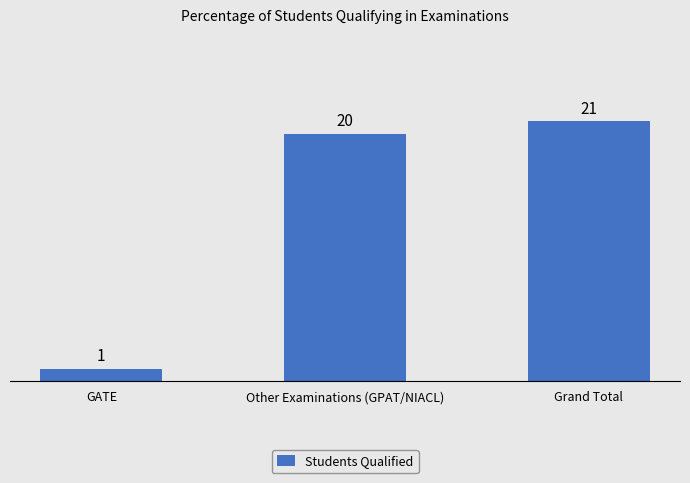

List the labels in order of value, smallest first.

GATE, Other Examinations (GPAT/NIACL), Grand Total